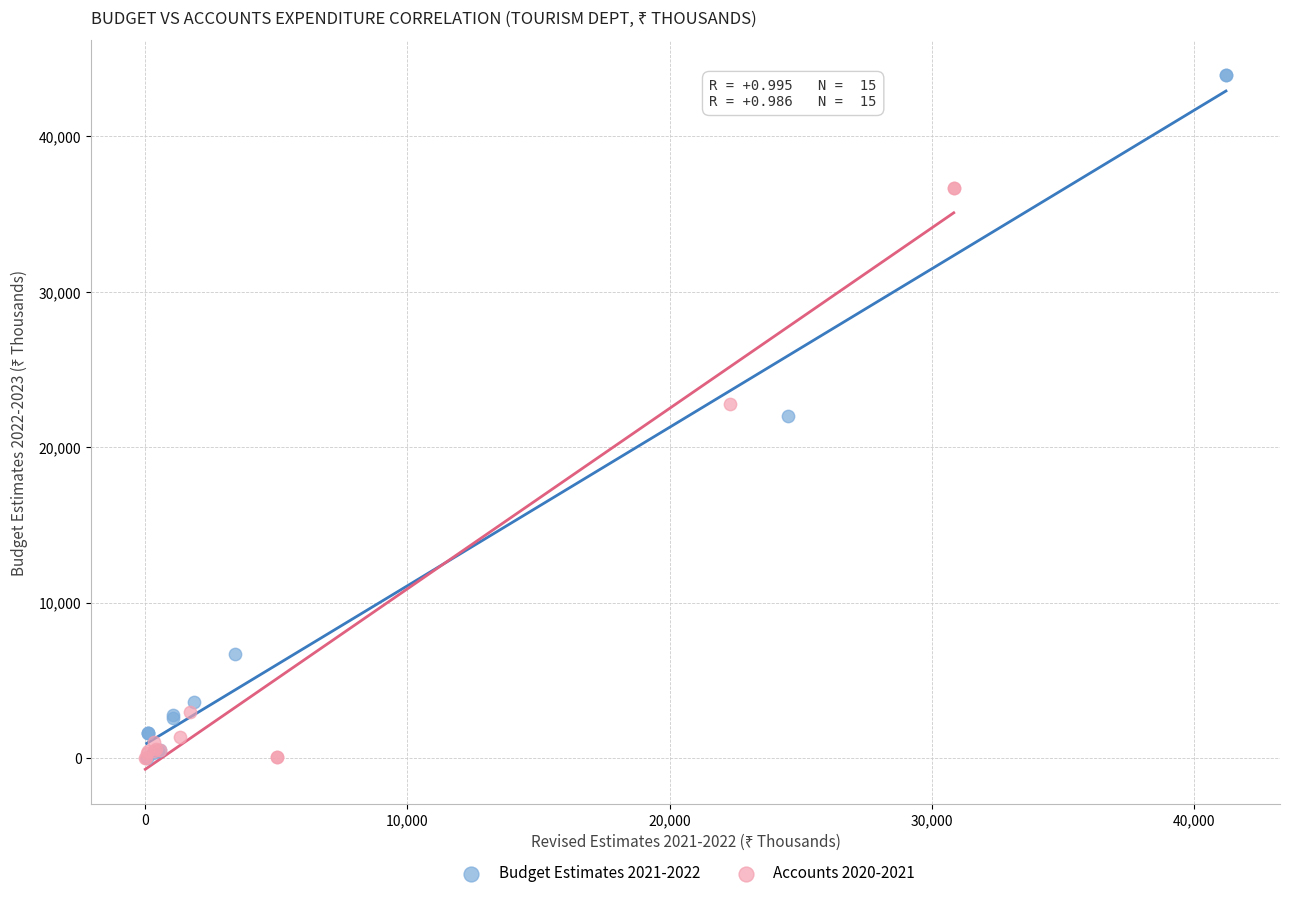

What are all the series names shown in the legend?

Budget Estimates 2021-2022, Accounts 2020-2021